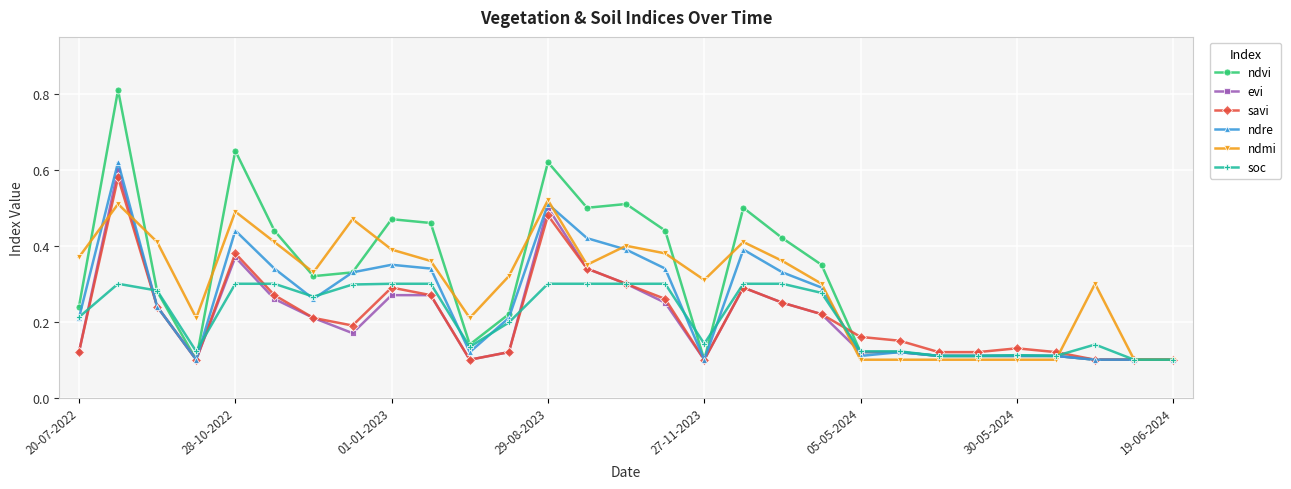

Which series has the largest range (max minus min)?

ndvi